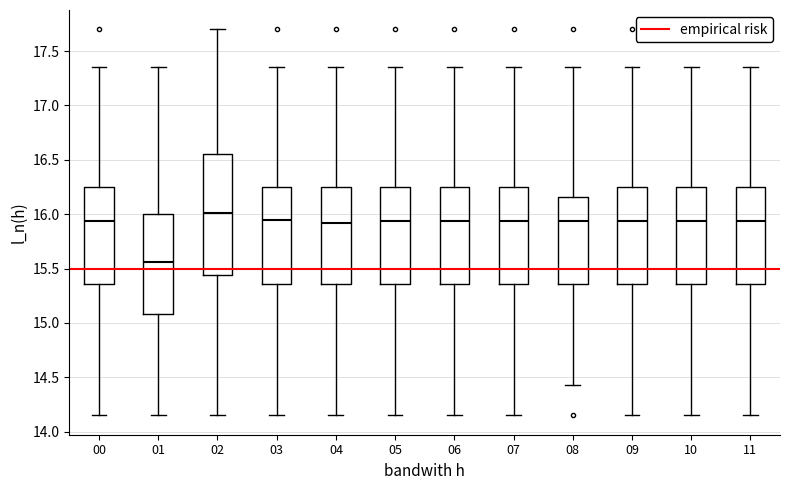

Reading left to right, read every box against the y-axis: the position of its median line, the range the box covers, and the ends of its whiskers. The values are not printed on the chart, so give them approximately, as read against the axis.

00: median 15.95, box 15.35 to 16.25, whiskers 14.15 to 17.35
01: median 15.55, box 15.10 to 16.00, whiskers 14.15 to 17.35
02: median 16.00, box 15.45 to 16.55, whiskers 14.15 to 17.70
03: median 15.95, box 15.35 to 16.25, whiskers 14.15 to 17.35
04: median 15.90, box 15.35 to 16.25, whiskers 14.15 to 17.35
05: median 15.95, box 15.35 to 16.25, whiskers 14.15 to 17.35
06: median 15.95, box 15.35 to 16.25, whiskers 14.15 to 17.35
07: median 15.95, box 15.35 to 16.25, whiskers 14.15 to 17.35
08: median 15.95, box 15.35 to 16.15, whiskers 14.45 to 17.35
09: median 15.95, box 15.35 to 16.25, whiskers 14.15 to 17.35
10: median 15.95, box 15.35 to 16.25, whiskers 14.15 to 17.35
11: median 15.95, box 15.35 to 16.25, whiskers 14.15 to 17.35